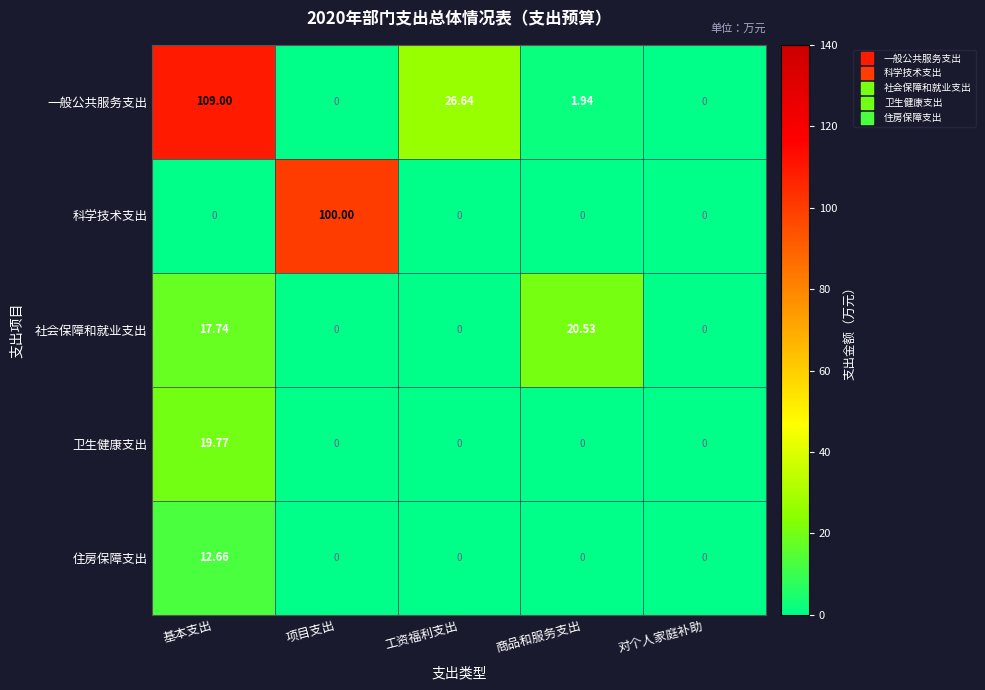

Which label corresponds to the largest value in the chart?

基本支出